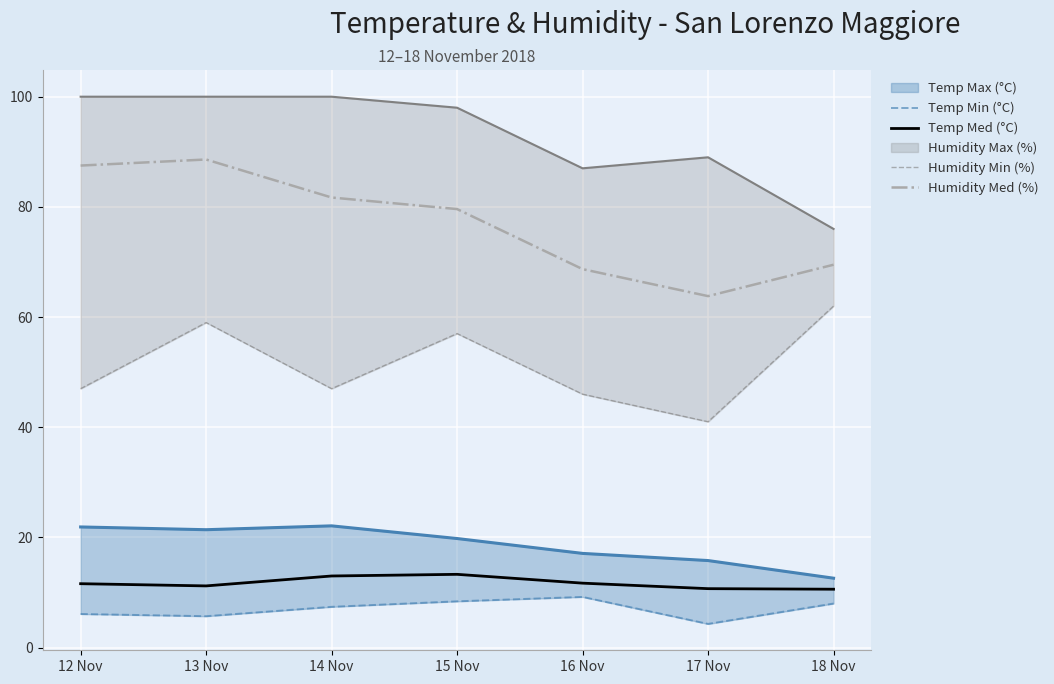

What is the value of the Humidity Min (%) point at the 3rd from the left?

47.0